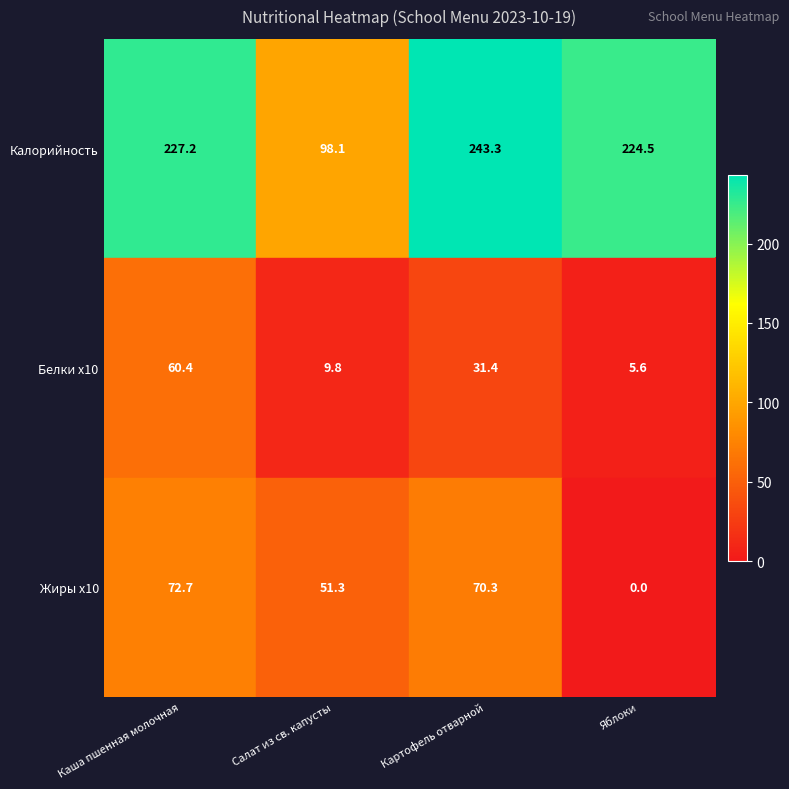

What is the difference between the second highest and second lowest values in the Жиры x10 series?

19.0